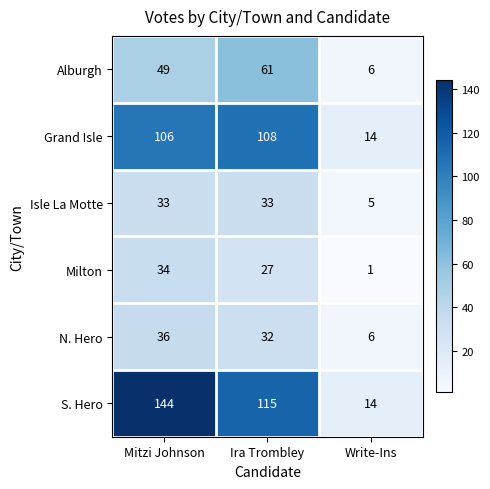

What is the maximum value for Isle La Motte?

33